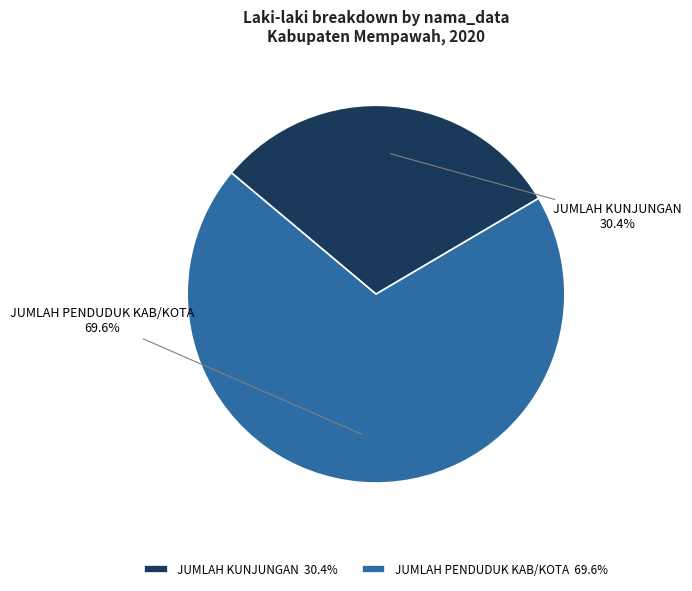

Which slice is the largest?

JUMLAH PENDUDUK KAB/KOTA